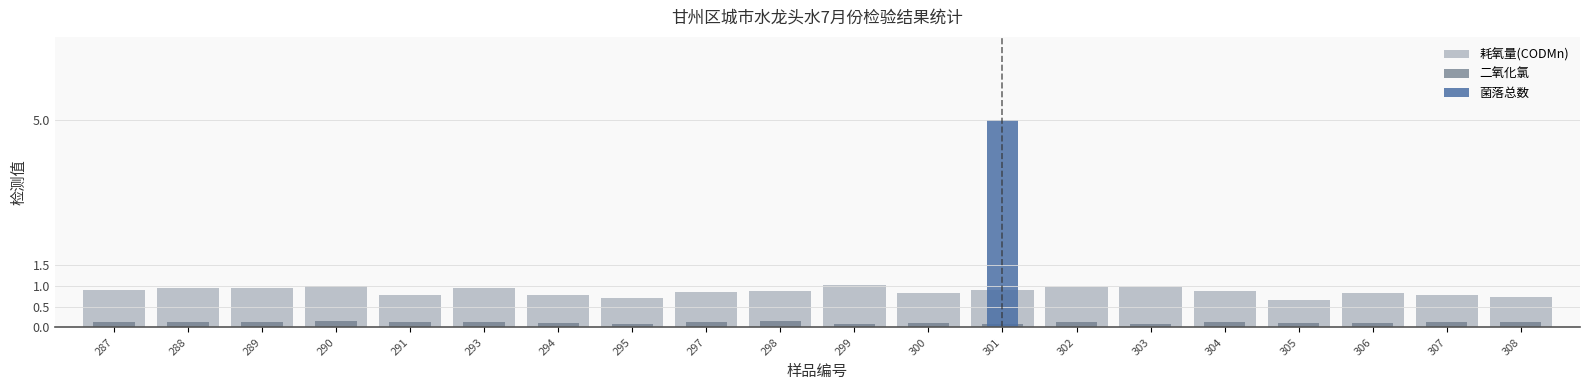

Which series has the largest total across all categories?

耗氧量(CODMn)